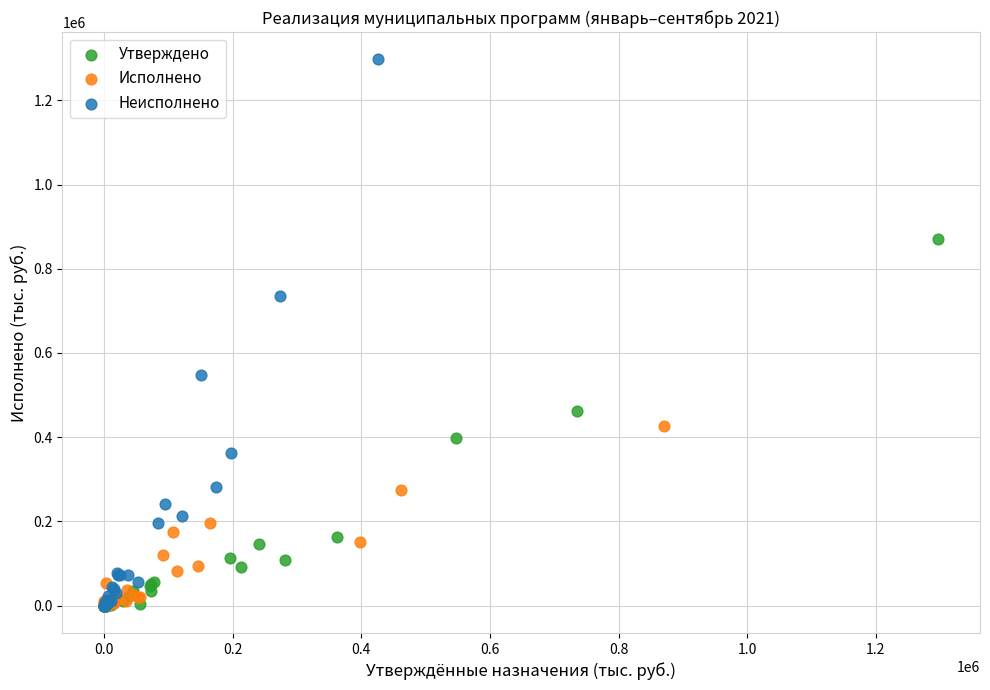

Which series reaches the maximum Y coordinate?

Неисполнено